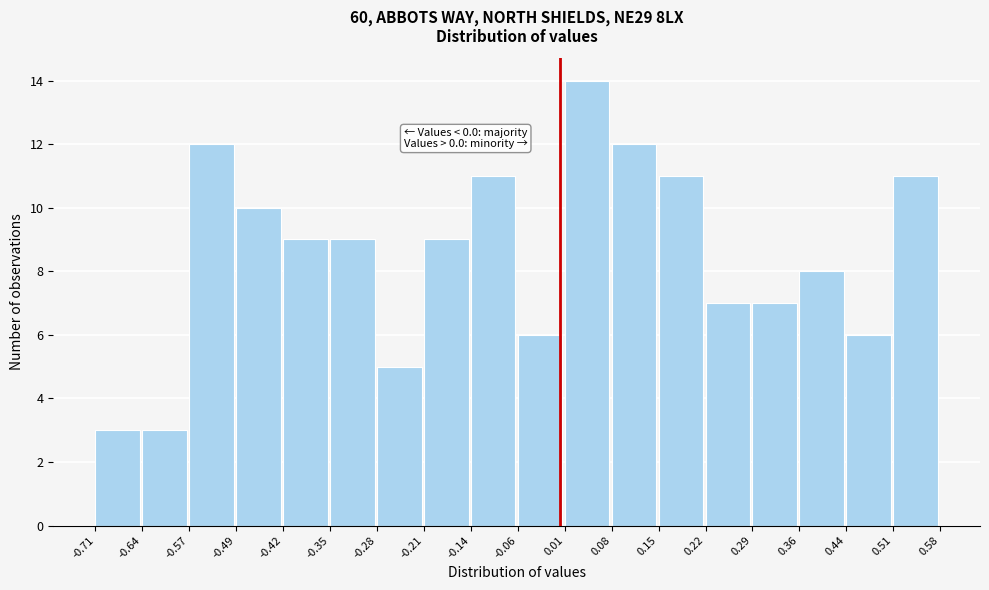

Over which range of the x-axis is the bar tallest?

0.01 to 0.08